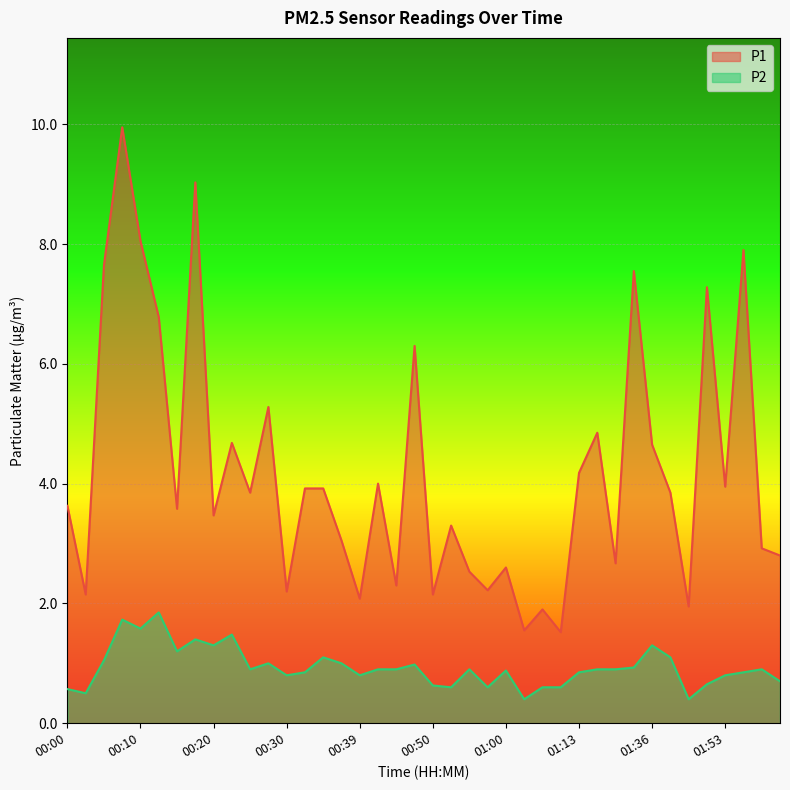

Rank the series by their average value, from highest to lowest.

P1, P2